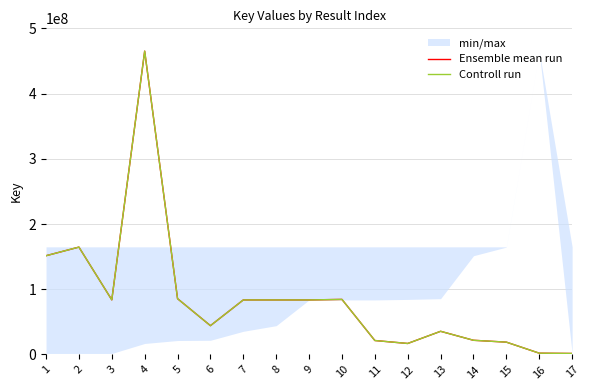

At which category does Ensemble mean run reach its first local valley?

3